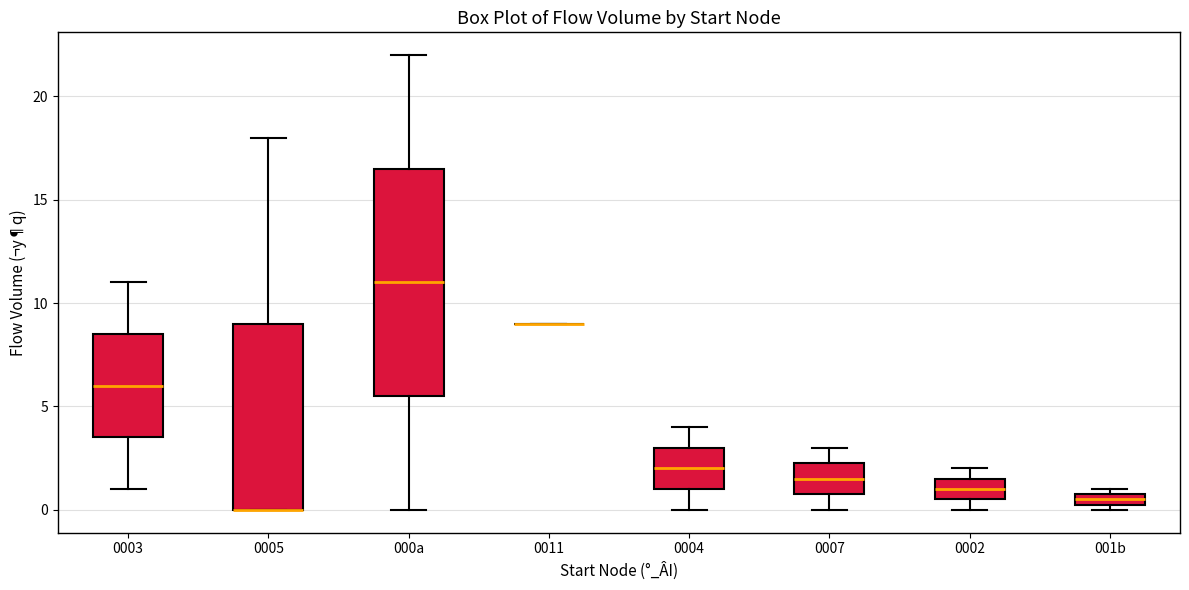

Where does the upper whisker of the box for 0003 end on the y-axis? The values are not printed on the chart, so give them approximately, as read against the axis.

11.0